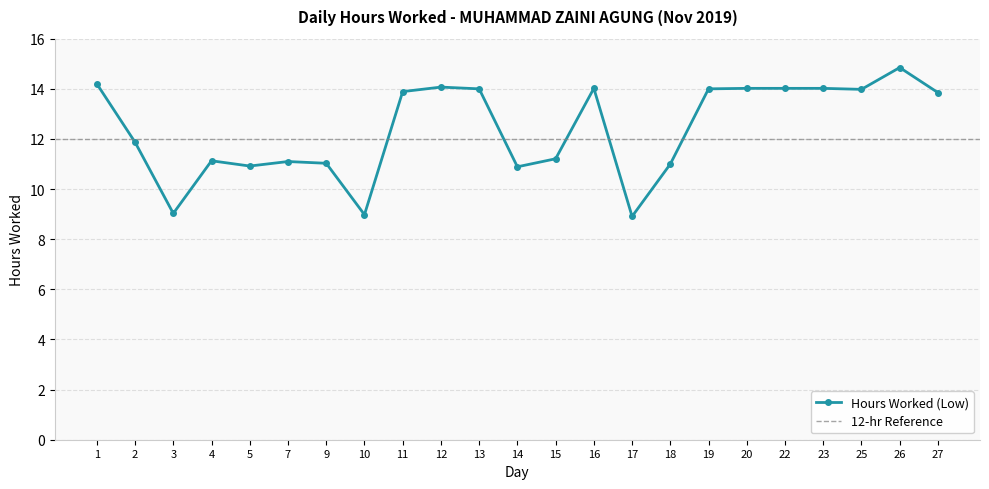

Where is the data nearest to the value 11?

18